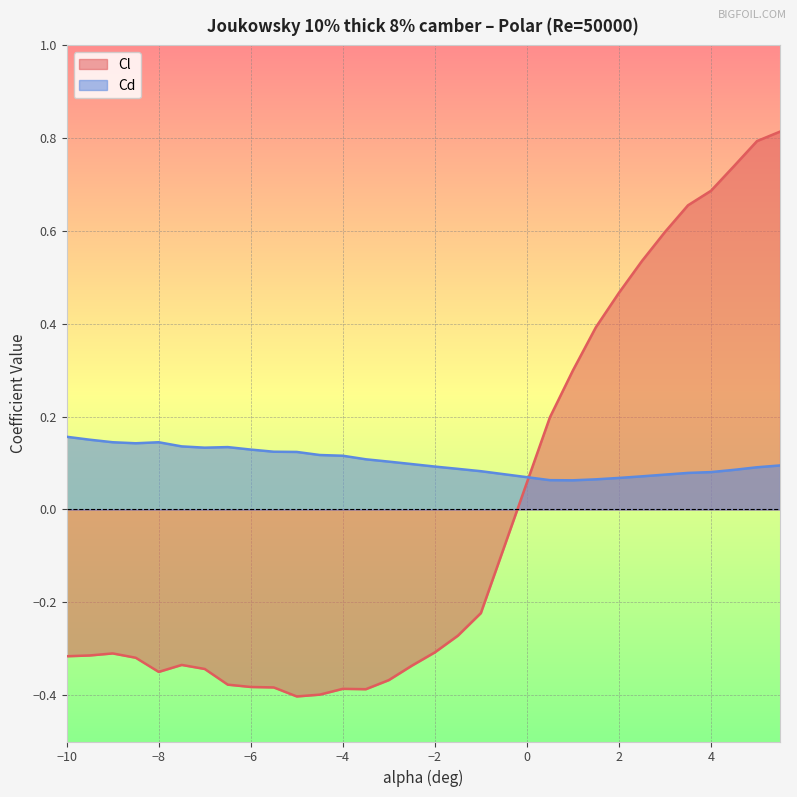

What is the difference between the Cl values at -6 and 4.5?

1.1